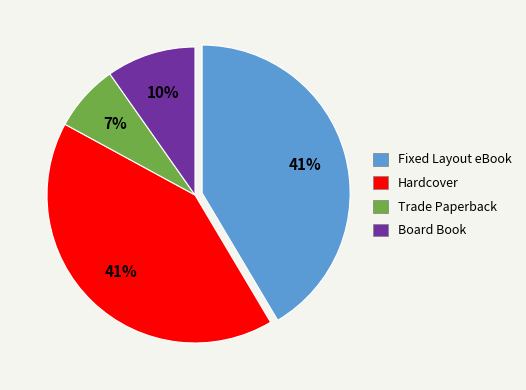

Approximately how many times larger is the value at Board Book compared to Fixed Layout eBook?

0.2